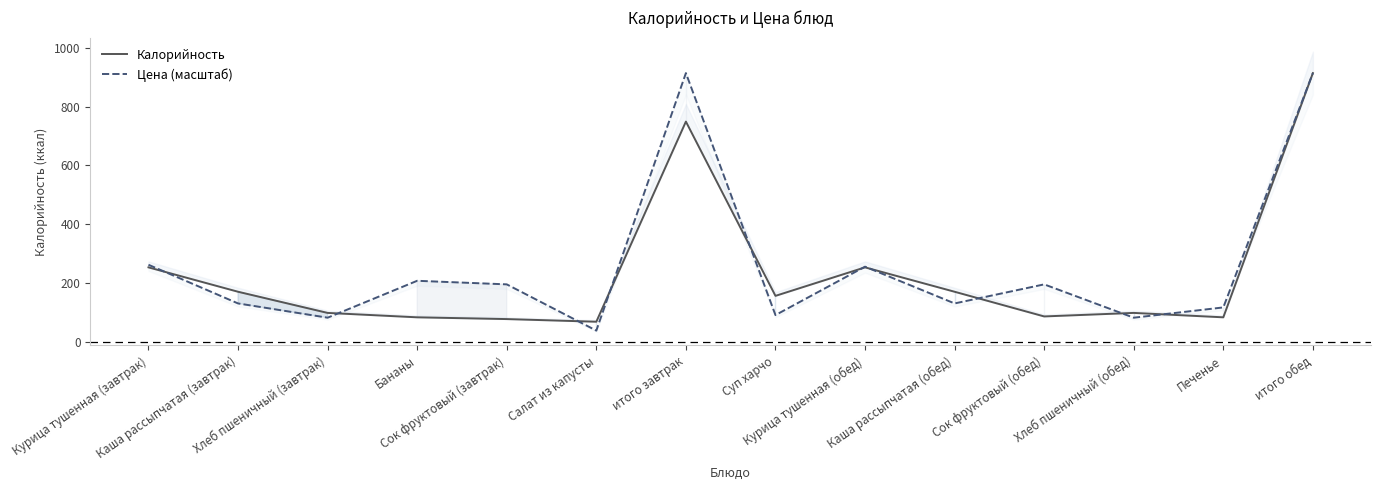

How many times do Калорийность and Цена (масштаб) cross each other?

10